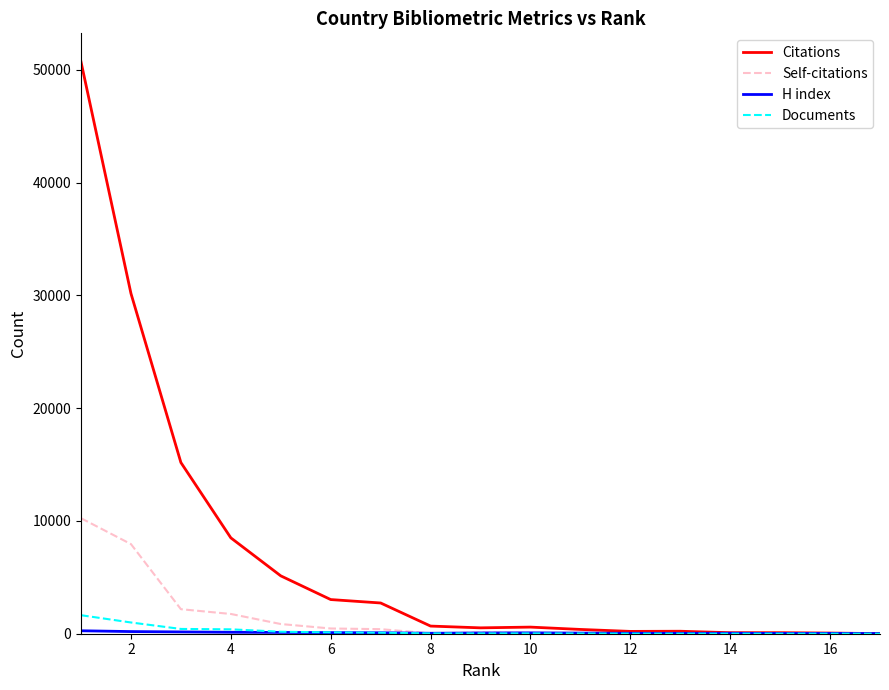

True or false: Self-citations has more than 1 interior local peaks.

True